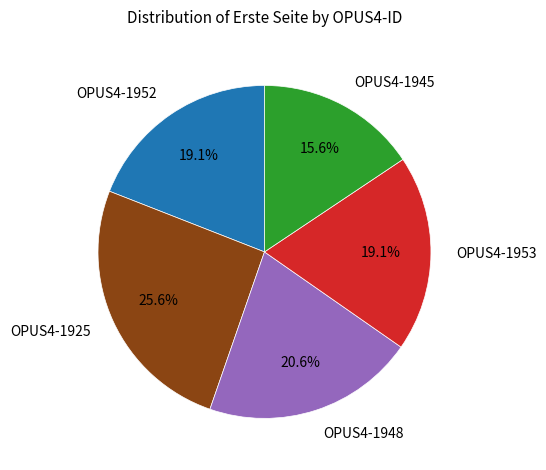

True or false: OPUS4-1953 accounts for 19% of the total.

True